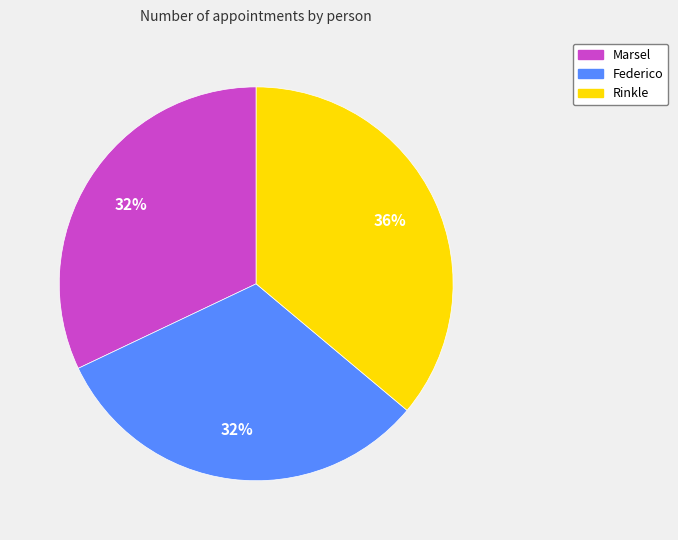

What percentage is the Rinkle slice, to the nearest percent?

36%